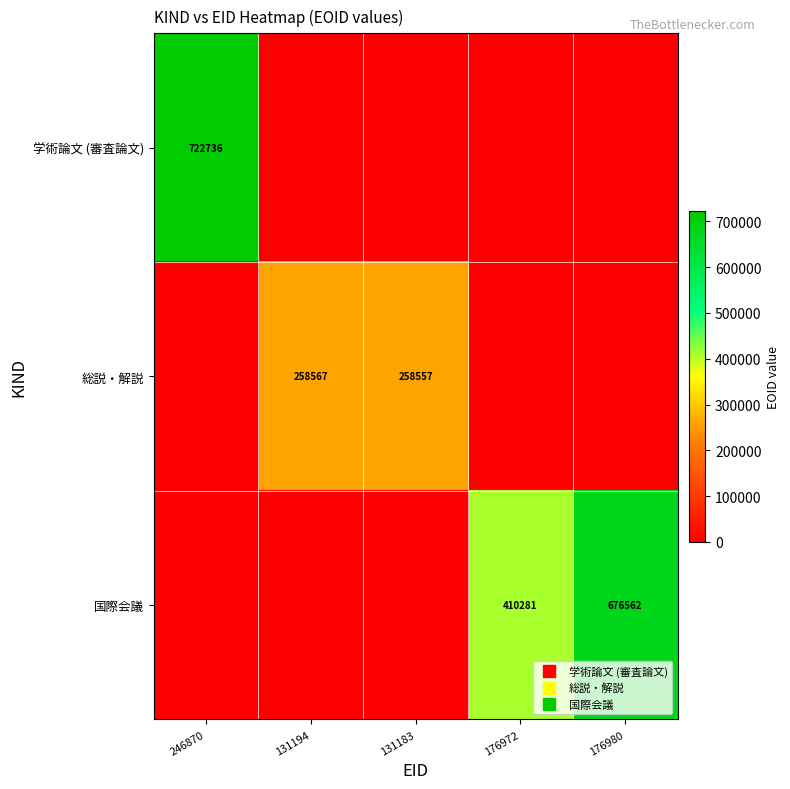

List the labels in order of 総説・解説 value, largest first.

131194, 131183, 246870, 176972, 176980